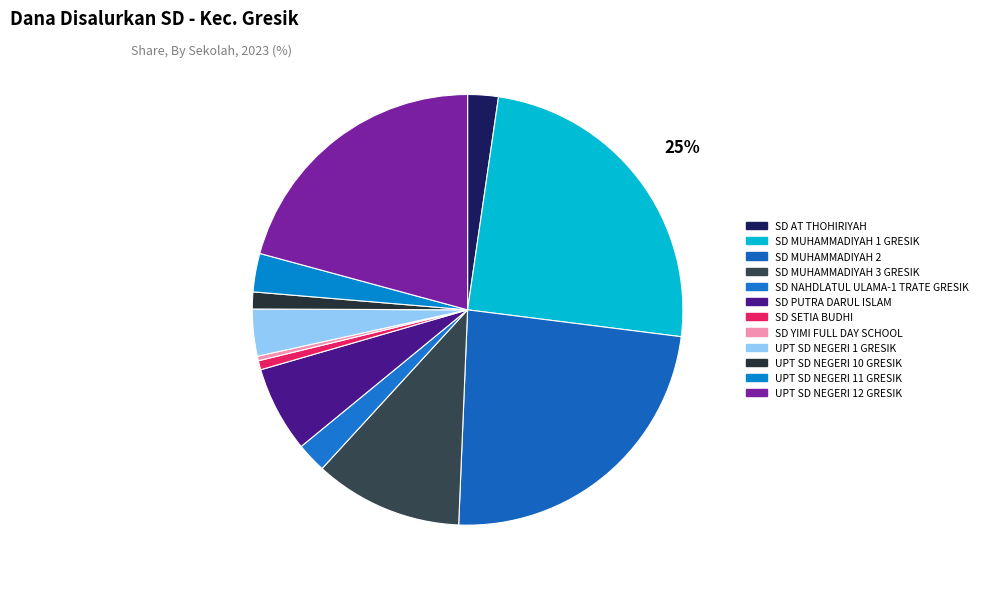

To the nearest percent, what is the difference between the SD YIMI FULL DAY SCHOOL and SD AT THOHIRIYAH slice percentages?

2%